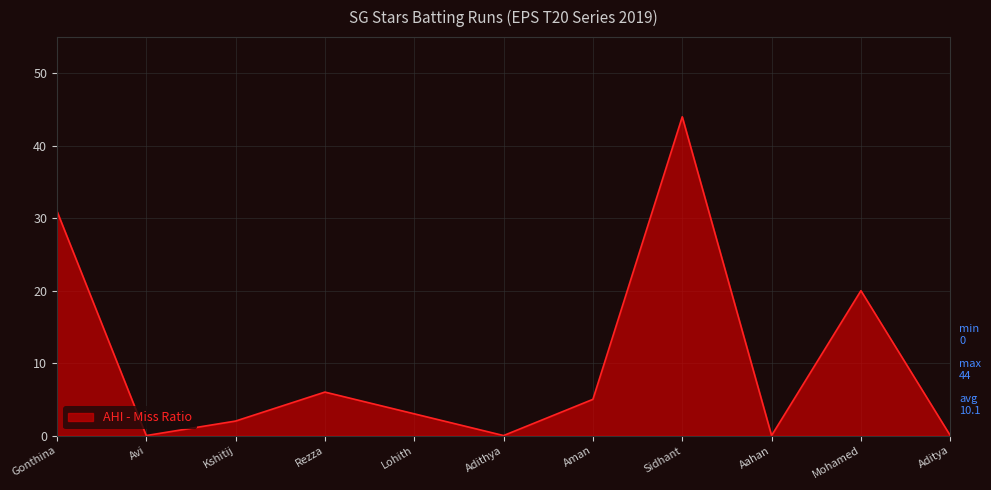

What is the difference between the maximum and minimum values?

44